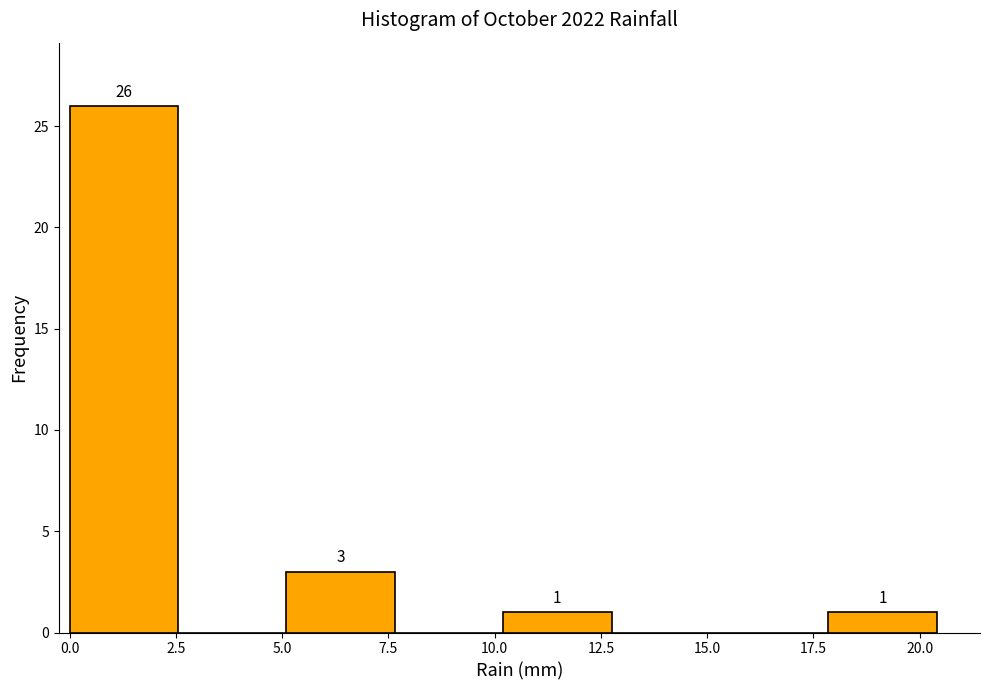

Over which range of the x-axis is the bar tallest?

0.00 to 2.55